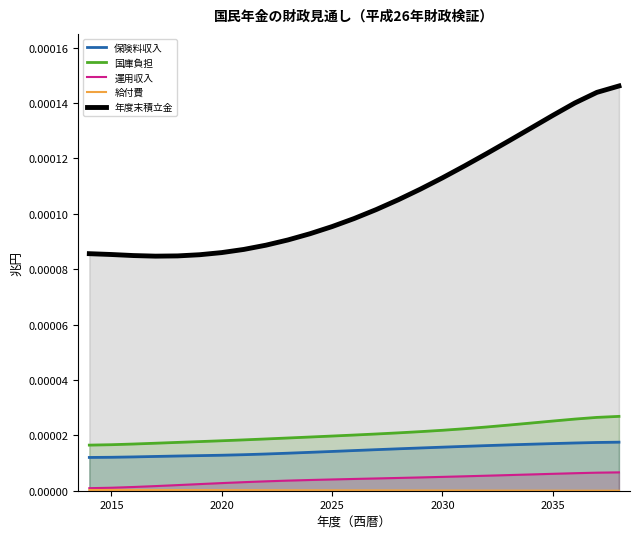

True or false: 年度末積立金 and 国庫負担 intersect in this chart.

False